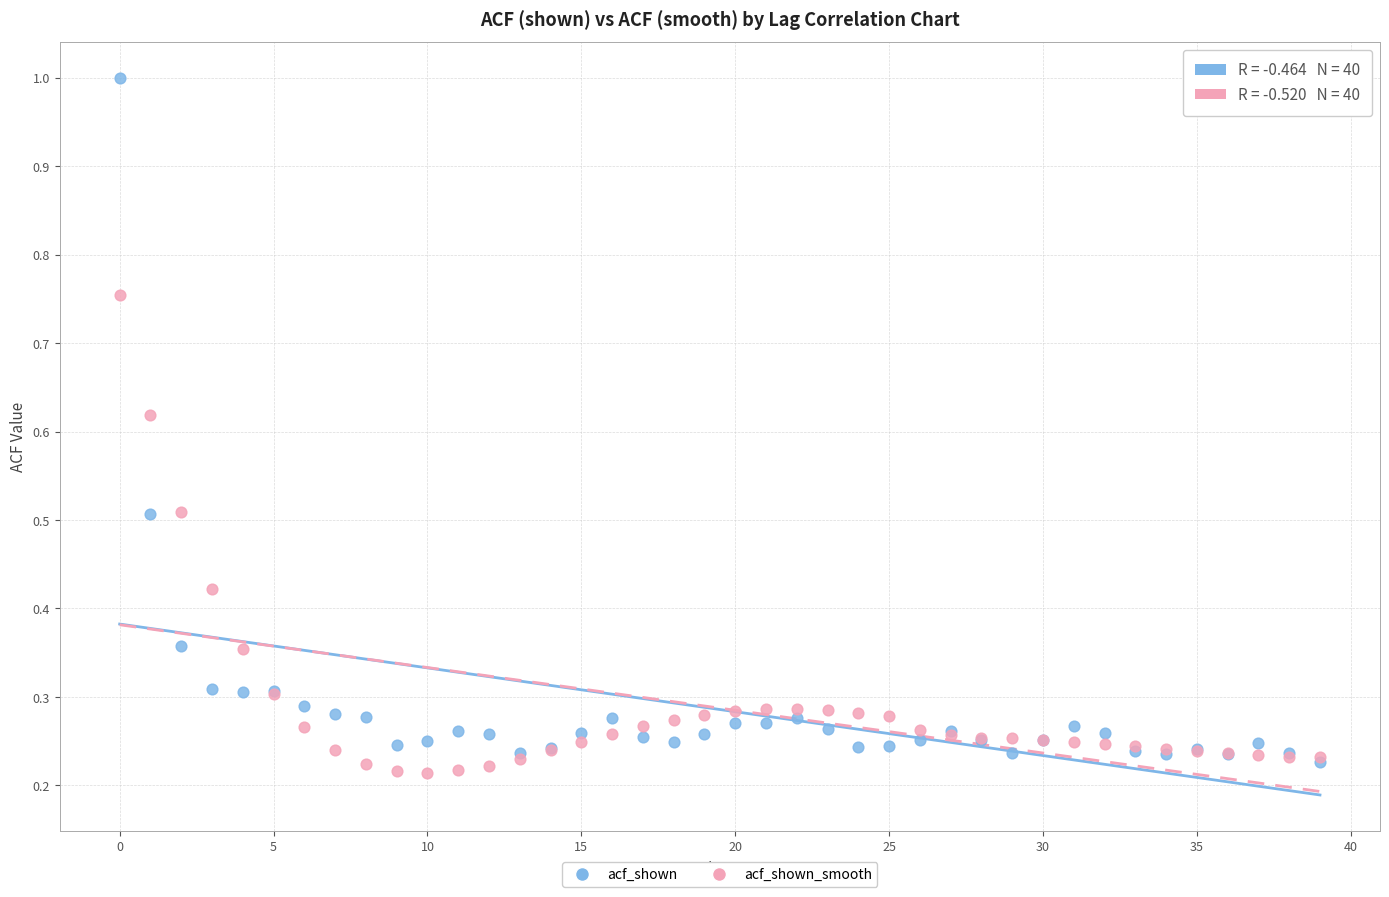

What are all the series names shown in the legend?

acf_shown, acf_shown_smooth